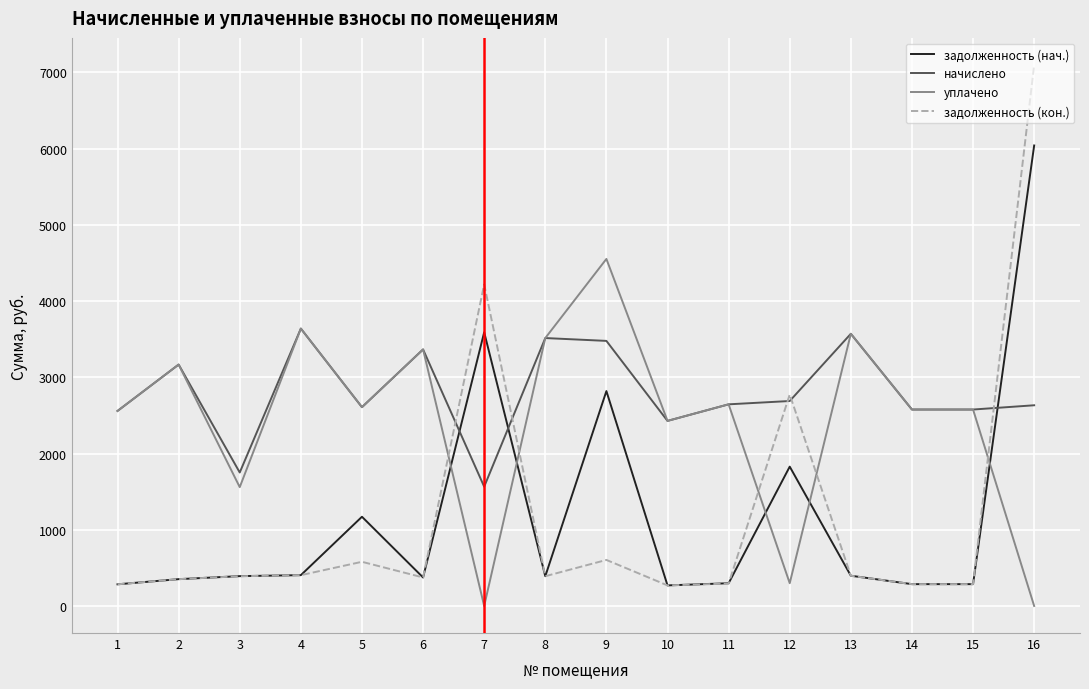

What is the total value across all series at 8?

7810.8